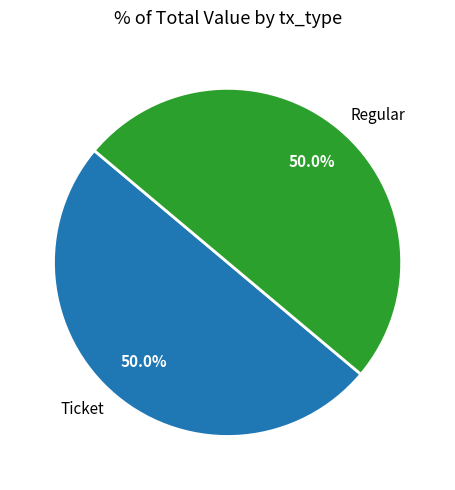

Approximately how many times larger is the value at Regular compared to Ticket?

1.0